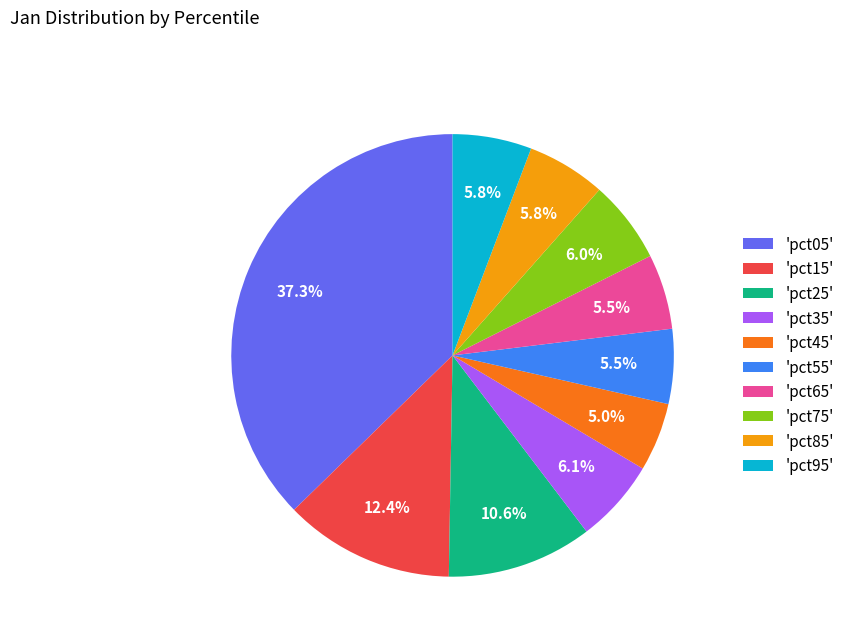

Is there any slice that represents more than half of the pie?

No